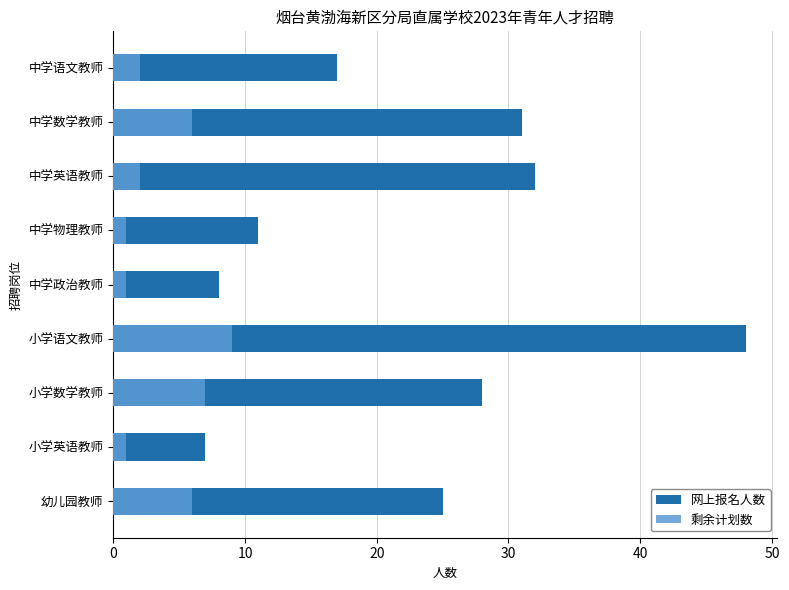

Reading right to left, list all the values displayed in this chart.

网上报名人数: 25	7	28	48	8	11	32	31	17
剩余计划数: 6	1	7	9	1	1	2	6	2